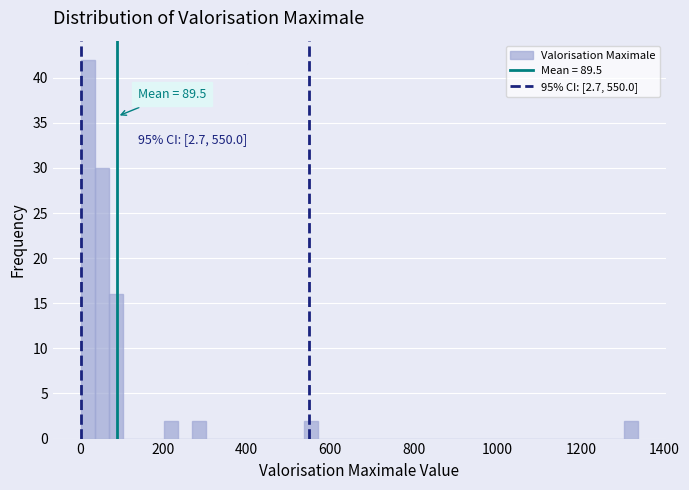

Read against the x-axis, roughly where is the centre of the tallest bar?

20